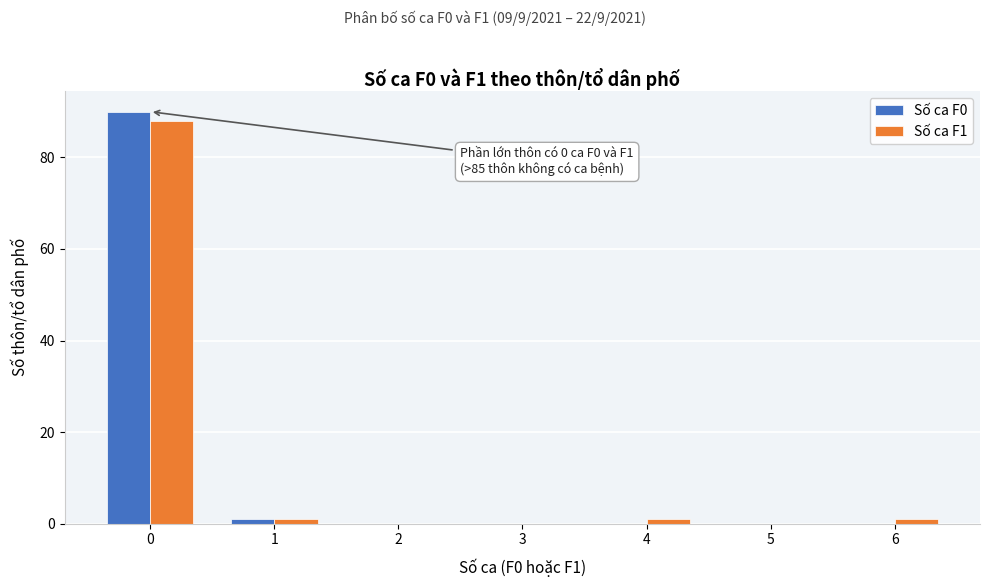

Reading left to right, transcribe all the data shown in this chart.

Số ca F0: 0=90	1=1	2=0	3=0	4=0	5=0	6=0
Số ca F1: 0=88	1=1	2=0	3=0	4=1	5=0	6=1